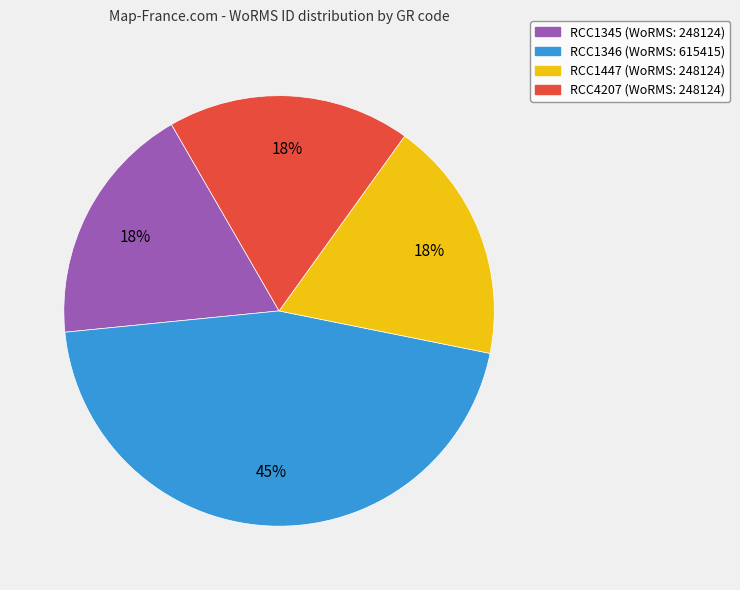

To the nearest percent, what is the difference between the RCC1346 and RCC4207 slice percentages?

27%